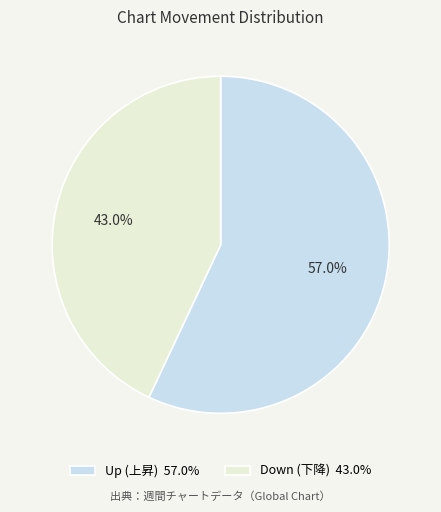

Does any single category account for the majority?

Yes